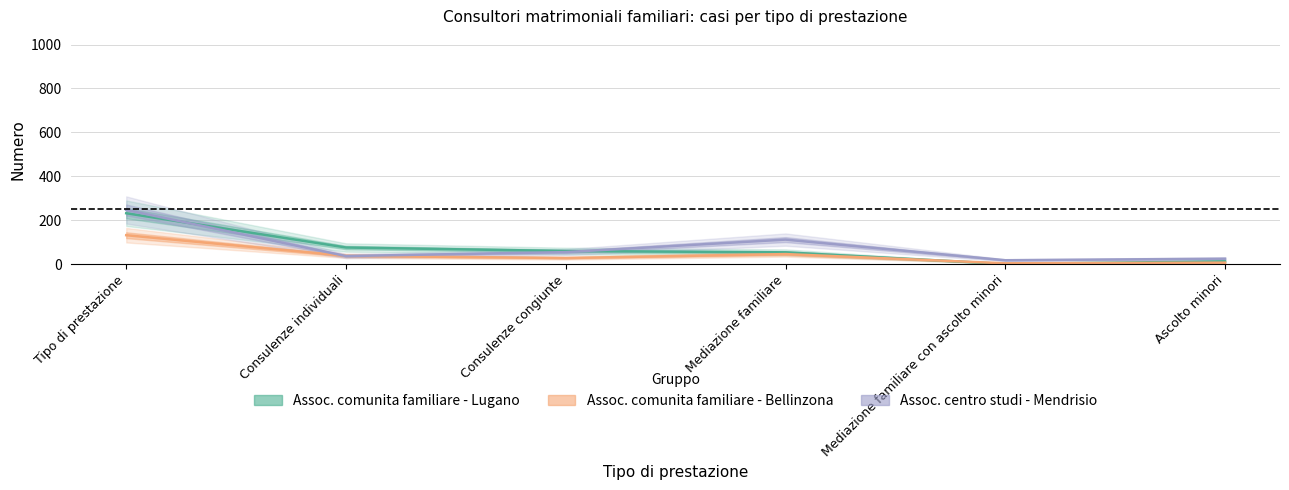

What is the label of the 6th point from the left?

Ascolto minori